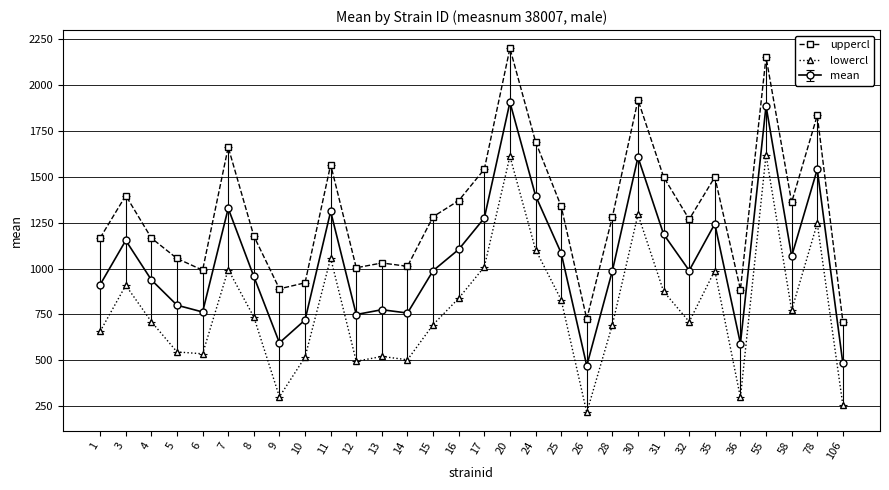

How many interior local valleys does the uppercl series have?

8